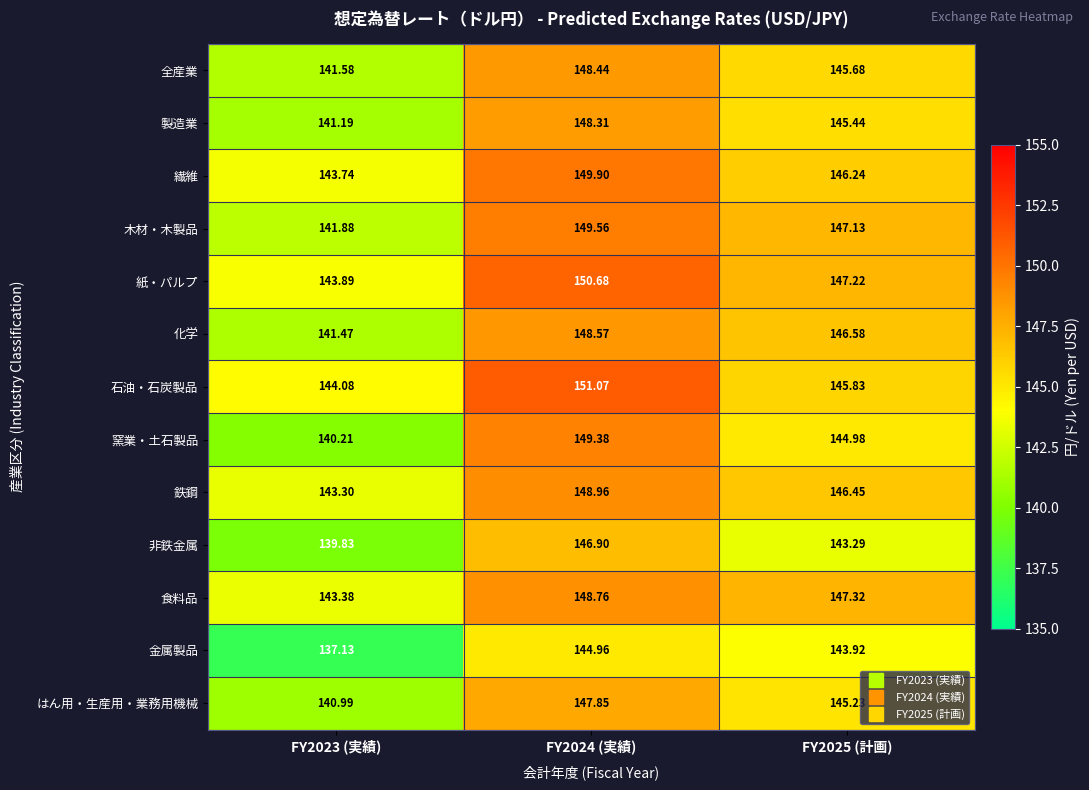

Rank the series by their maximum value, from lowest to highest.

金属製品, 非鉄金属, はん用・生産用・業務用機械, 製造業, 全産業, 化学, 食料品, 鉄鋼, 窯業・土石製品, 木材・木製品, 繊維, 紙・パルプ, 石油・石炭製品